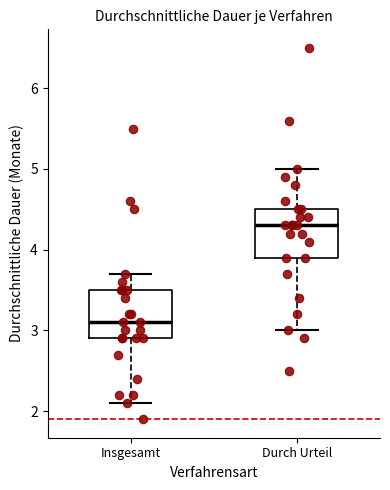

Reading left to right, transcribe this box plot: for each box, give where its median line is, the range the box spans, and where its two whiskers end, as read against the y-axis. The values are not printed on the chart, so give them approximately, as read against the axis.

Insgesamt: median 3.1, box 2.9 to 3.5, whiskers 2.1 to 3.7
Durch Urteil: median 4.3, box 3.9 to 4.5, whiskers 3.0 to 5.0